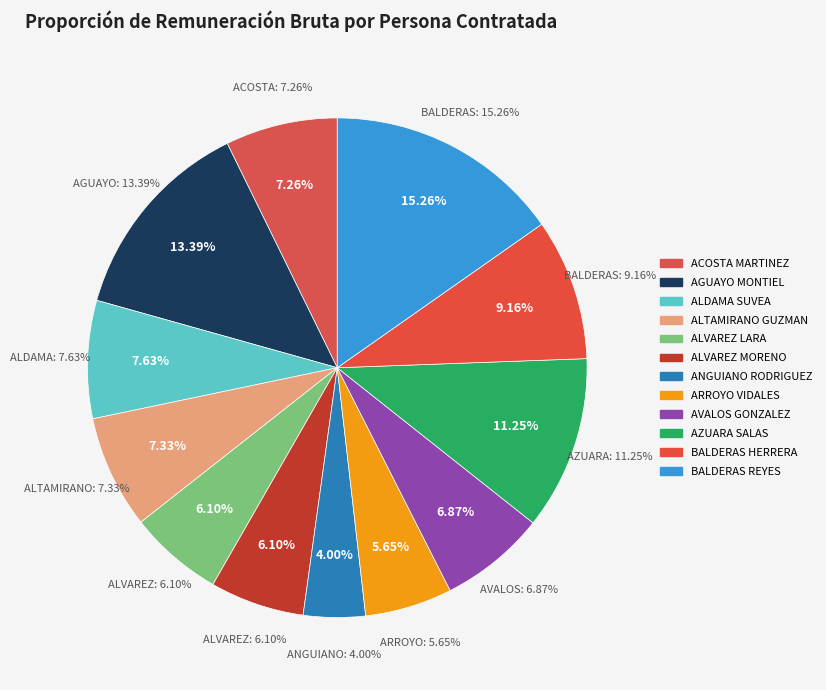

What percentage is NOT represented by ANGUIANO RODRIGUEZ?

96.0%